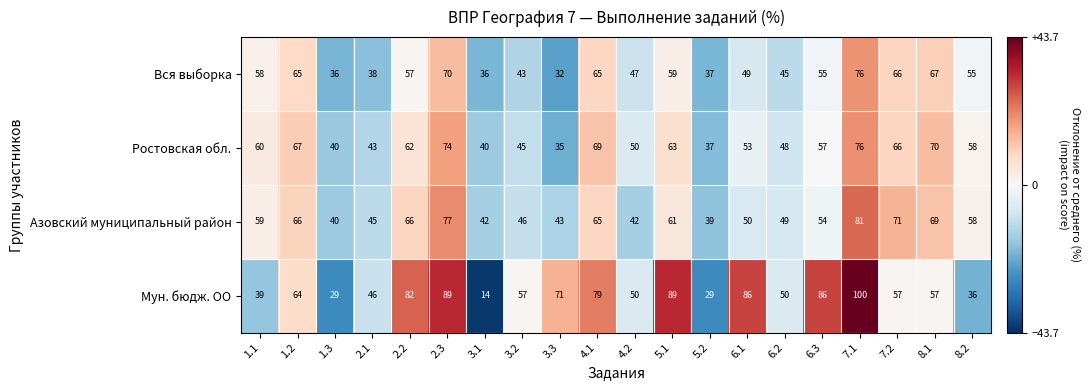

At how many categories does at least one series exceed 43?

17